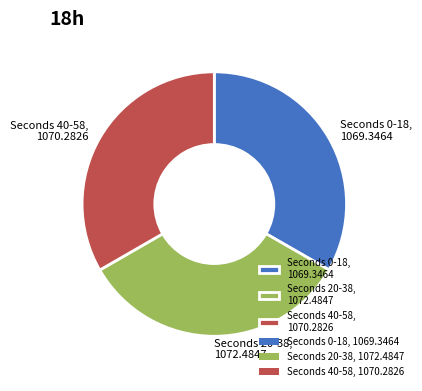

The Seconds 0-18, 1069.3464 slice represents 22% of the pie. True or false?

False